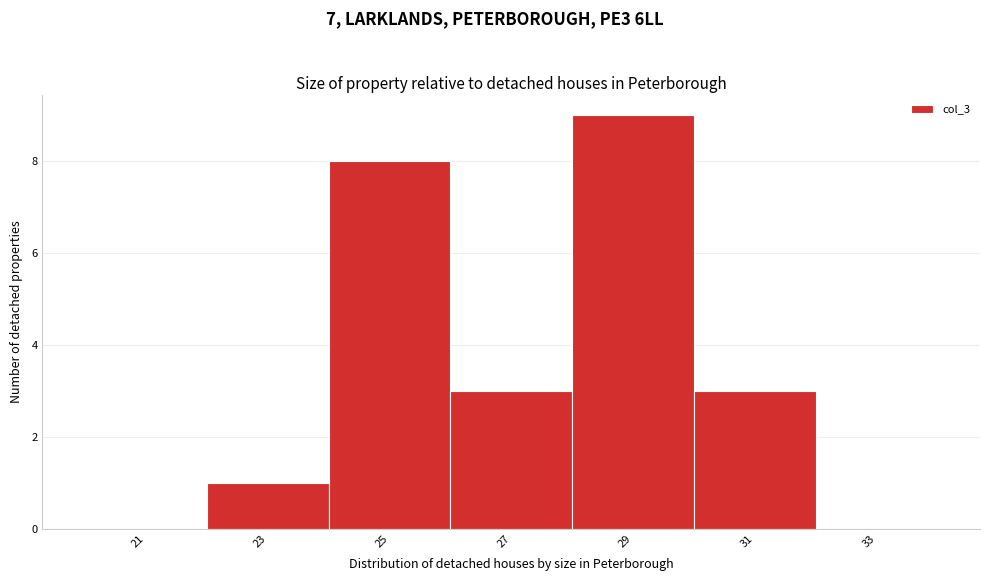

Reading left to right, list all the values displayed in this chart.

21=0	23=1	25=8	27=3	29=9	31=3	33=0